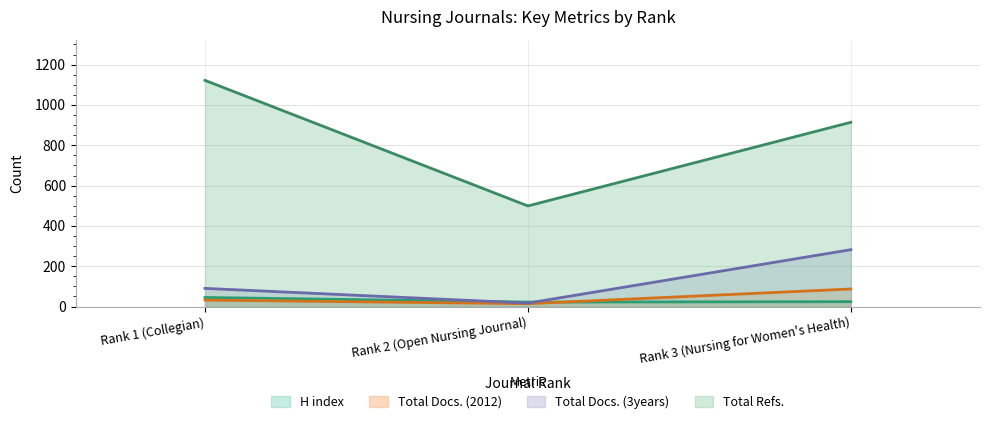

List the series in order of their peak value, highest first.

Total Refs., Total Docs. (3years), Total Docs. (2012), H index